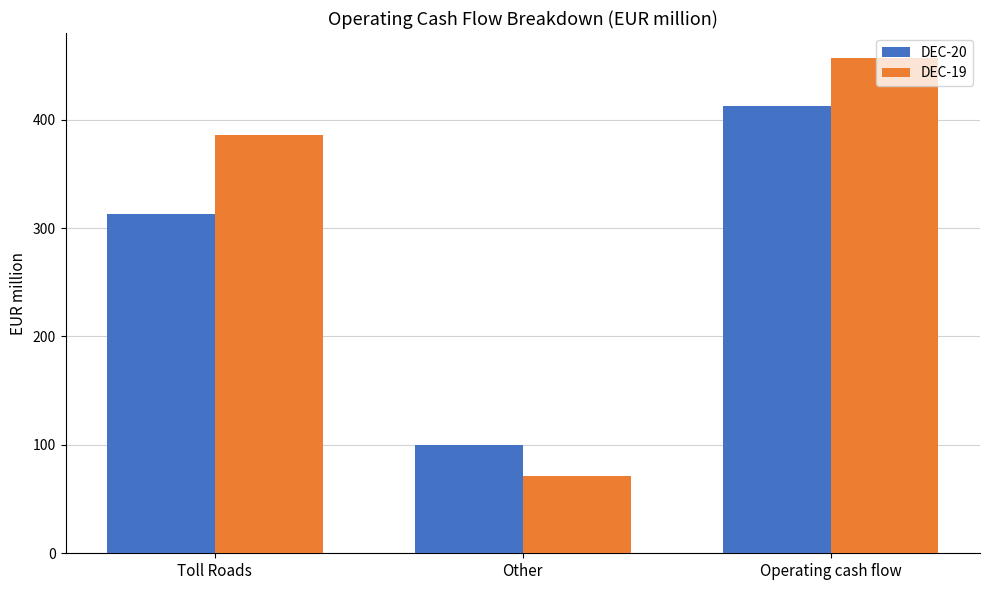

Where is DEC-19 nearest to the value 264?

Toll Roads